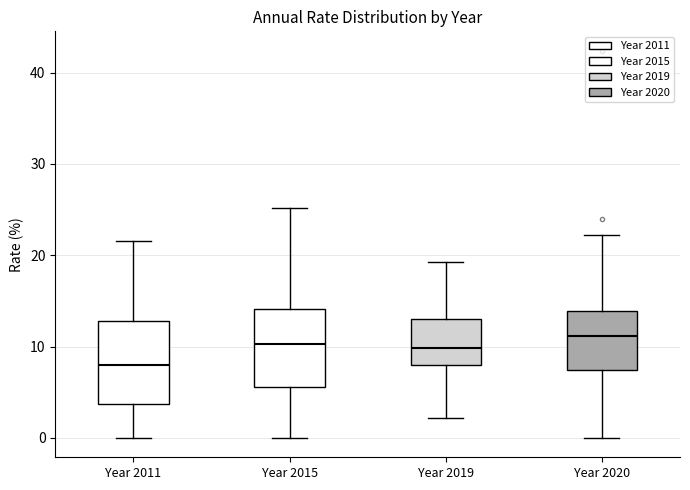

Reading left to right, transcribe this box plot: for each box, give where its median line is, the range the box spans, and where its two whiskers end, as read against the y-axis. The values are not printed on the chart, so give them approximately, as read against the axis.

Year 2011: median 8, box 4 to 13, whiskers 0 to 22
Year 2015: median 10, box 6 to 14, whiskers 0 to 25
Year 2019: median 10, box 8 to 13, whiskers 2 to 19
Year 2020: median 11, box 7 to 14, whiskers 0 to 22